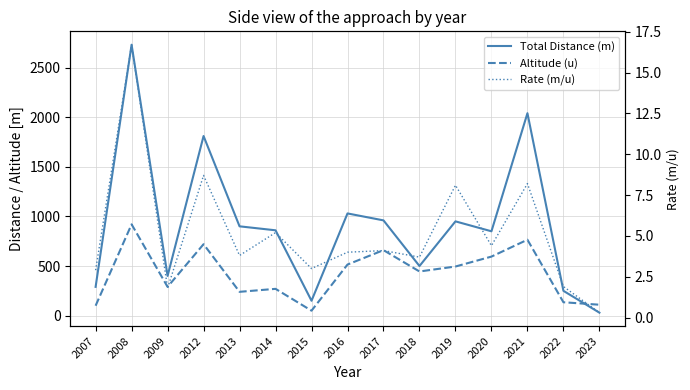

What is the minimum value for Rate (m/u)?

0.3